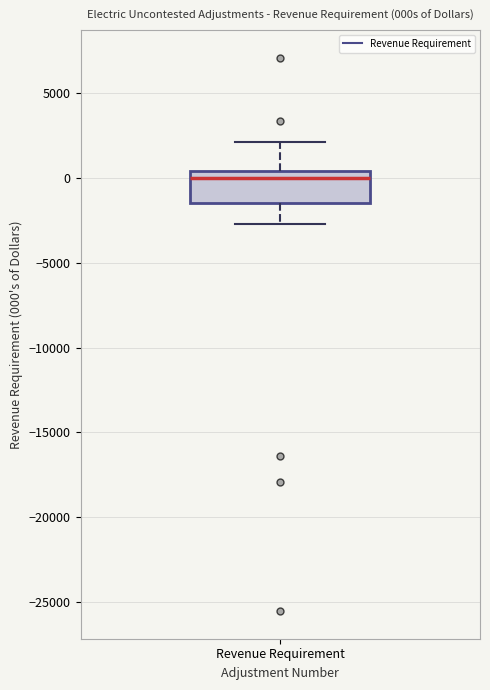

Where does the upper whisker of the box for Revenue Requirement end on the y-axis? The values are not printed on the chart, so give them approximately, as read against the axis.

2000